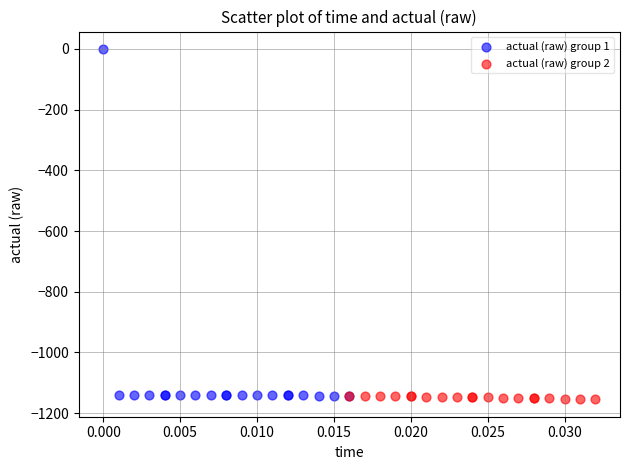

Which series reaches the maximum Y coordinate?

actual (raw) group 1